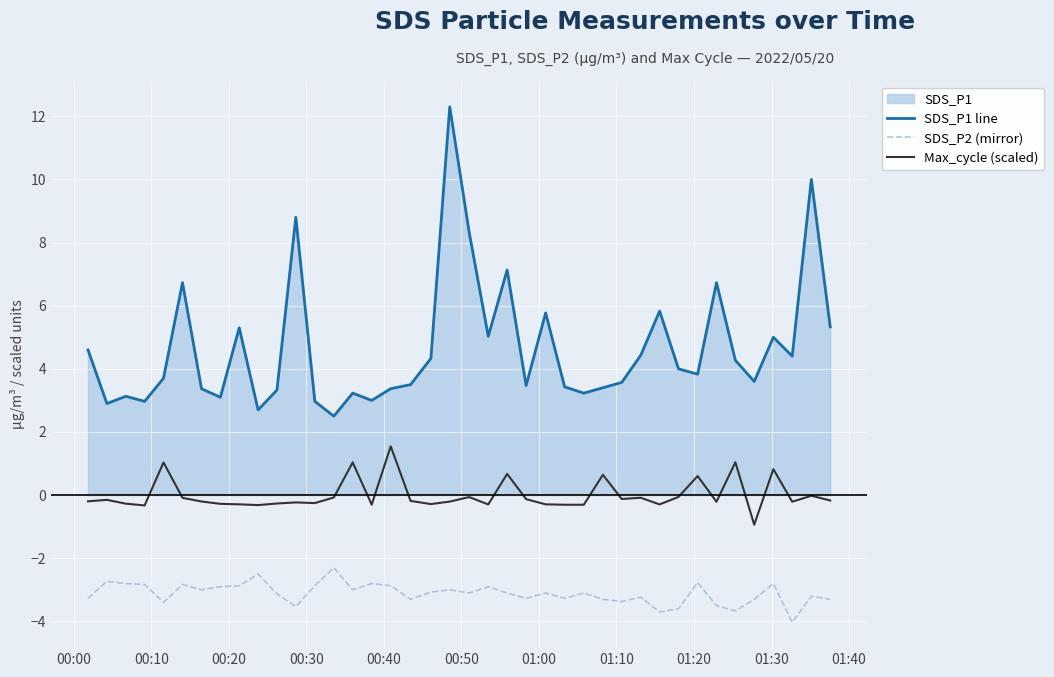

How many values in Max_cycle (scaled) are above zero?

8